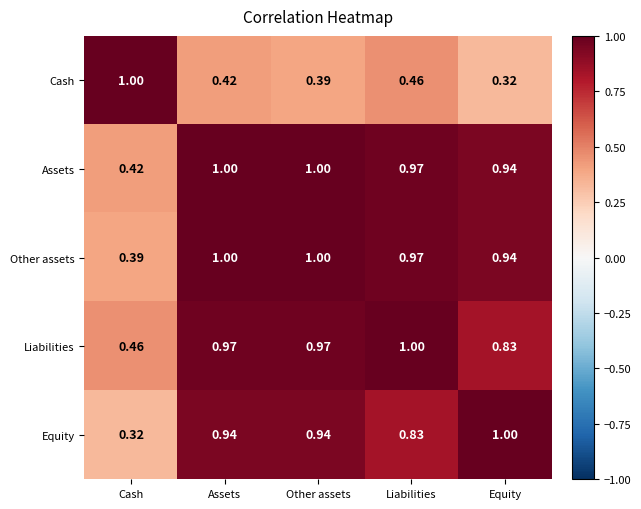

At how many categories does at least one series exceed 0?

5